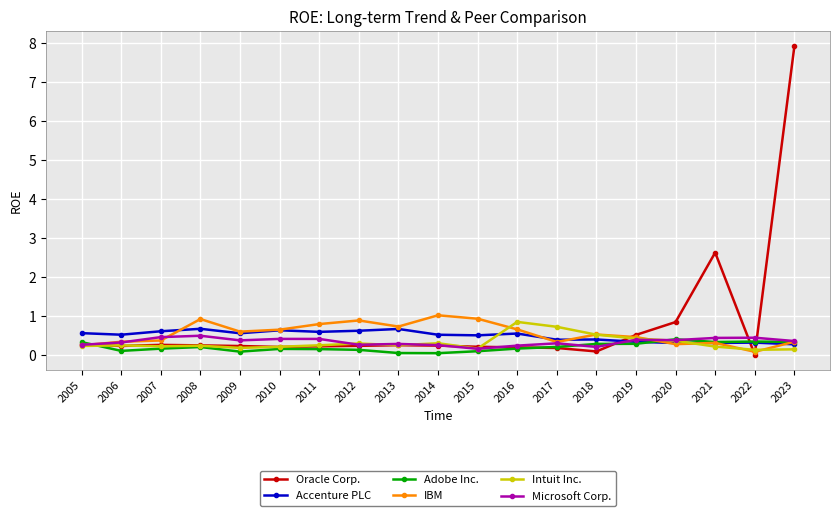

How many distinct data groups are displayed?

6